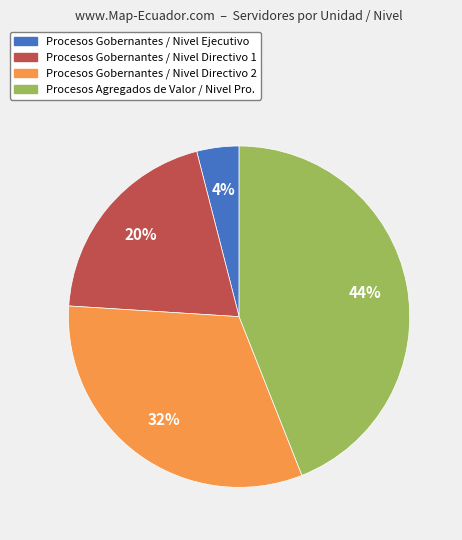

To the nearest percent, what is the difference between the largest and smallest slice percentages?

40%